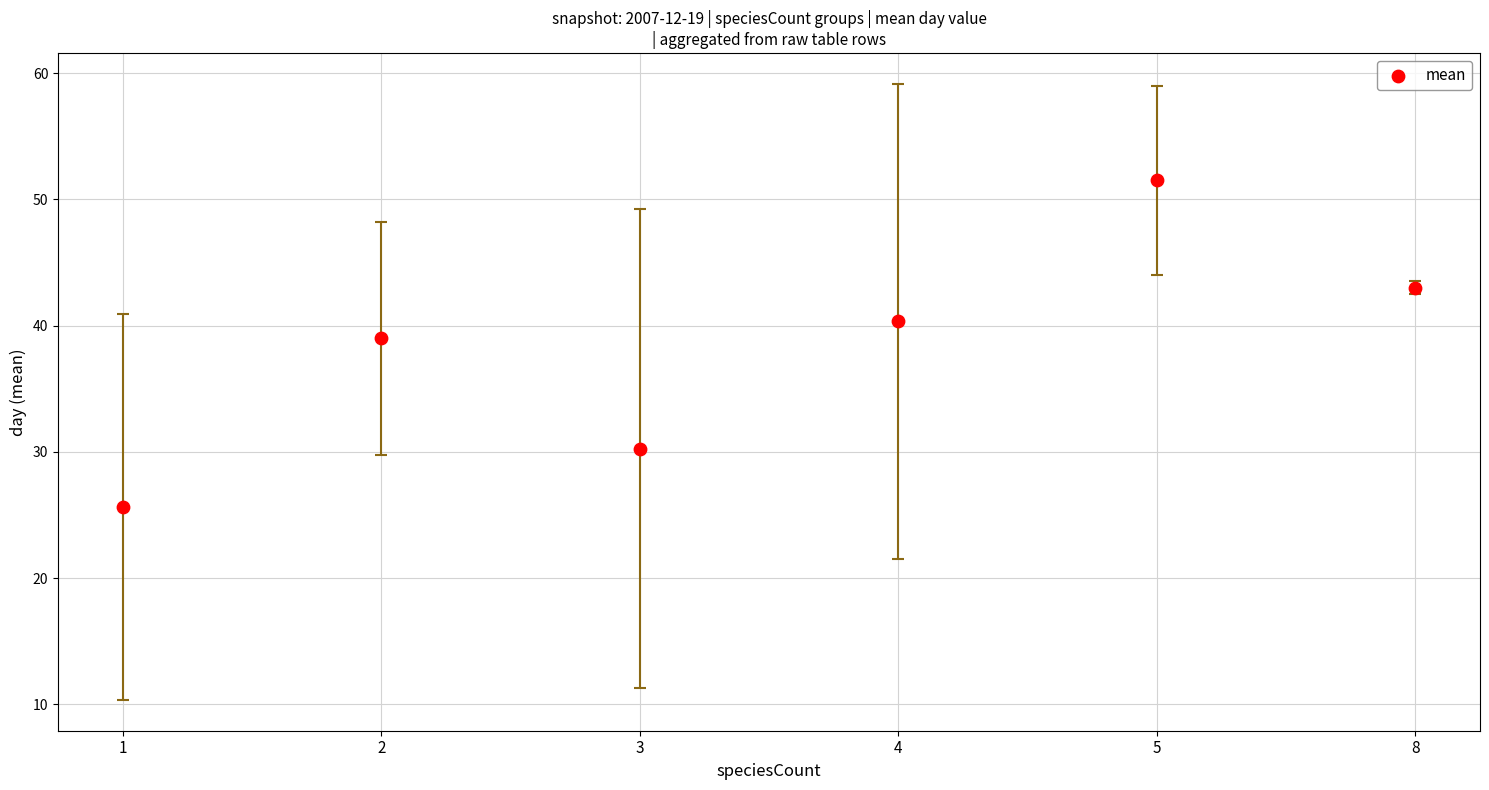

What is the average Y value?

38.3